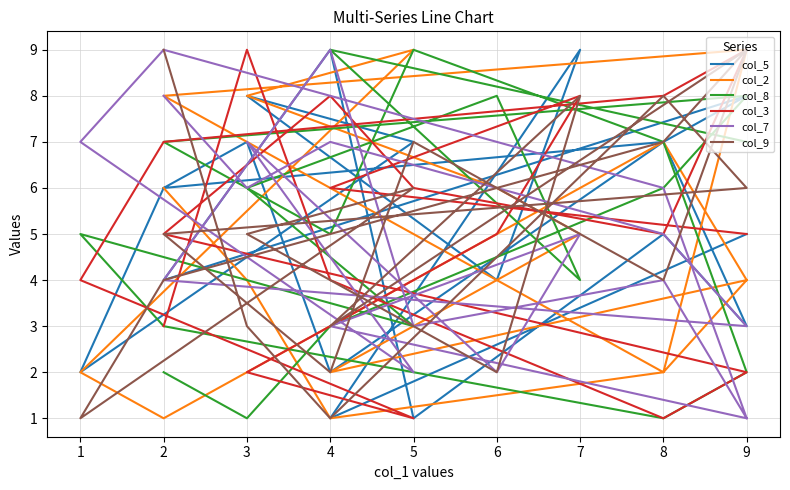

How many lines are shown in the chart?

6